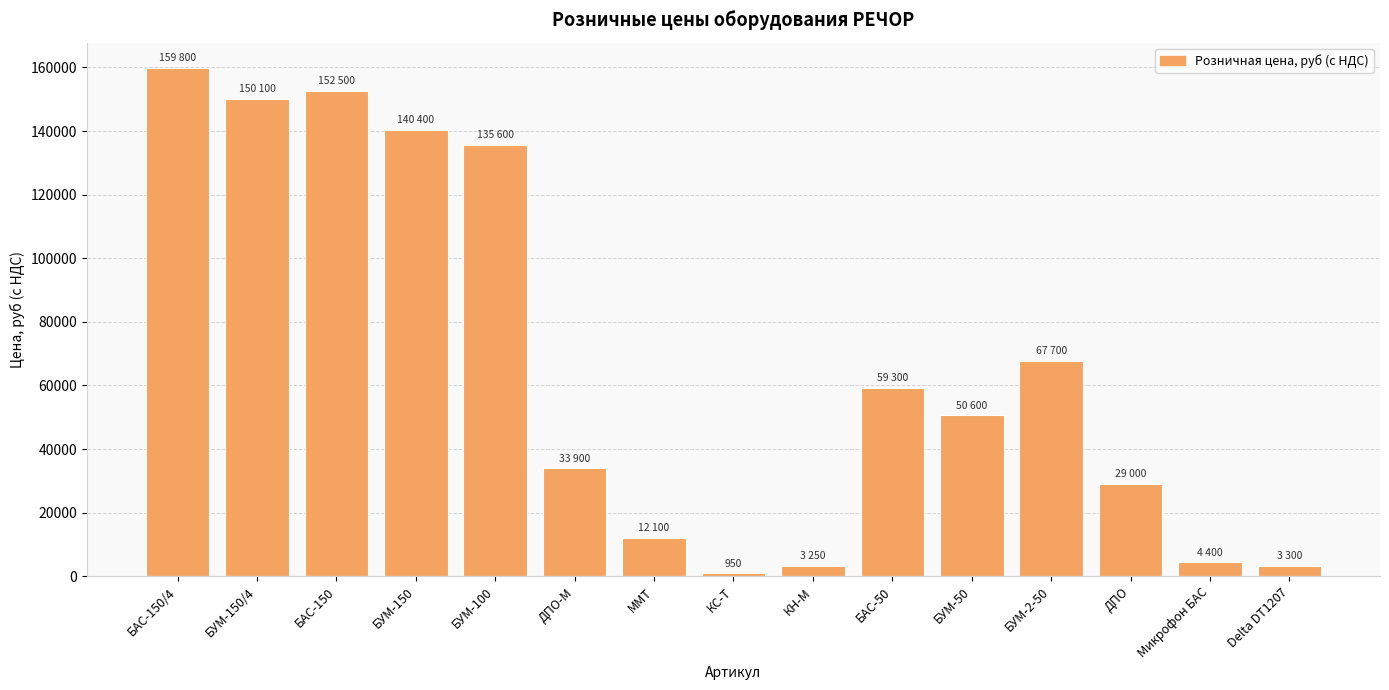

What is the sum of the values at БУМ-50 and КС-Т?

51550